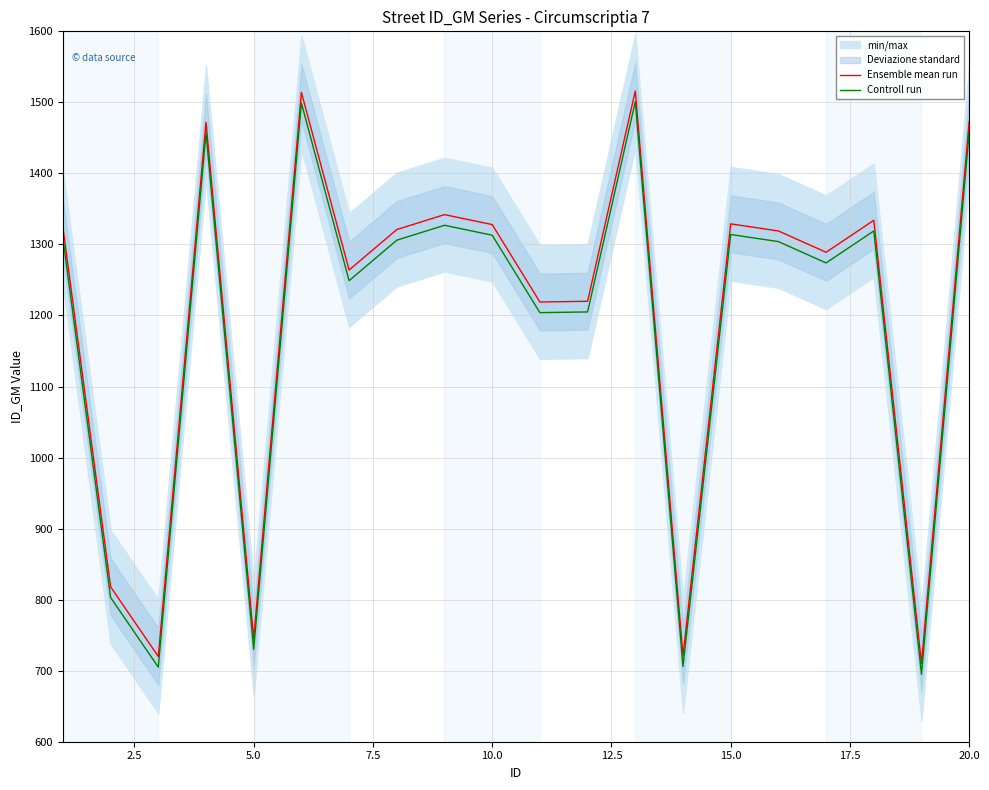

True or false: Ensemble mean run and Controll run intersect in this chart.

False